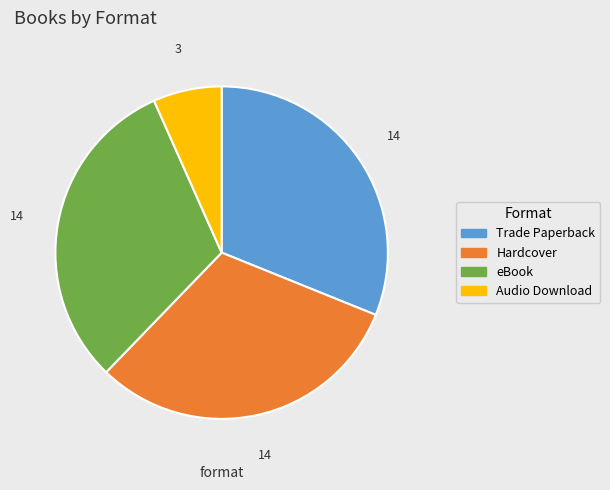

Is there a majority slice in this chart?

No